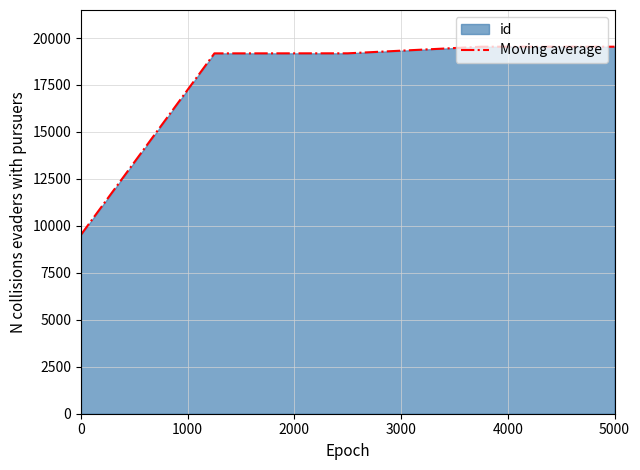

The chart shows a value of 13496 at 0. True or false?

False